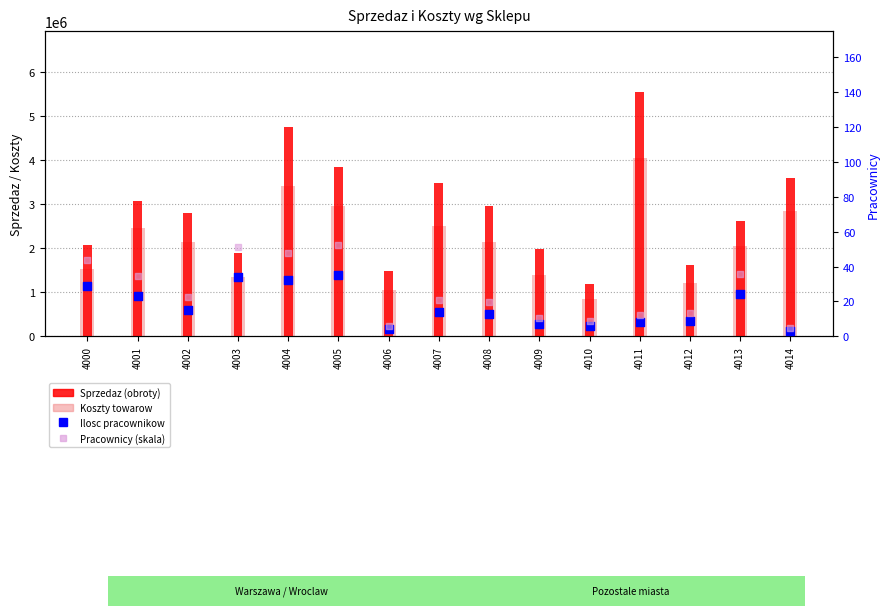

Which series has the largest Y range (max minus min)?

Sprzedaz (obroty)